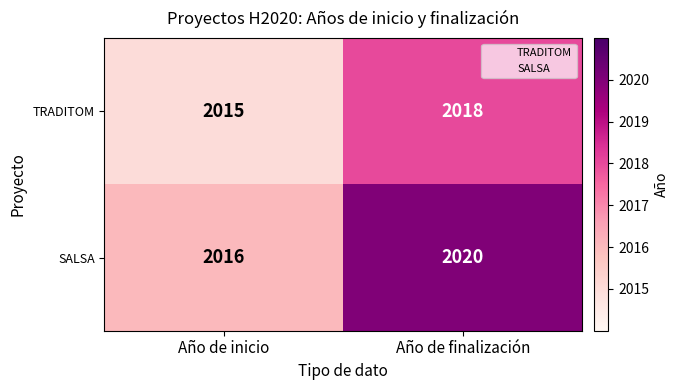

List the labels in order of TRADITOM value, smallest first.

Año de inicio, Año de finalización